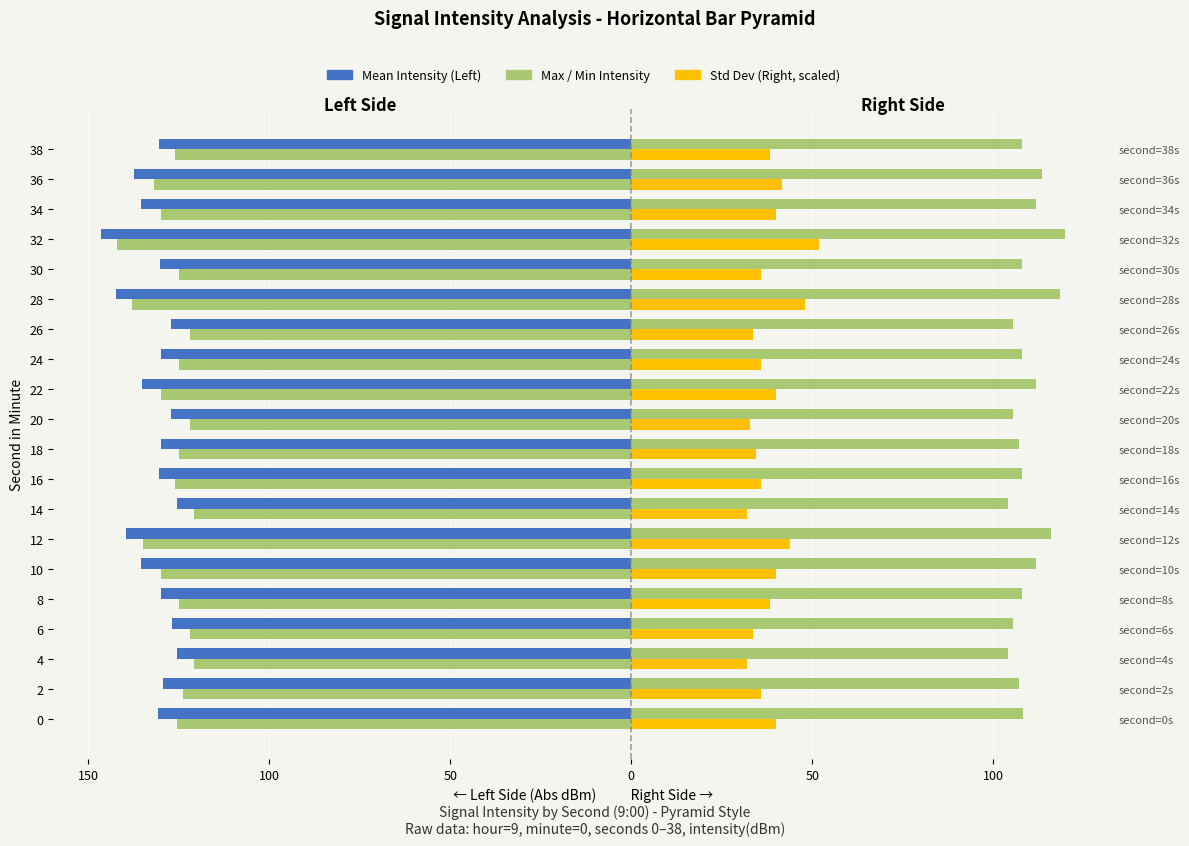

Is the value of Mean Intensity at 14 greater than the value of Max Intensity at 8?

No